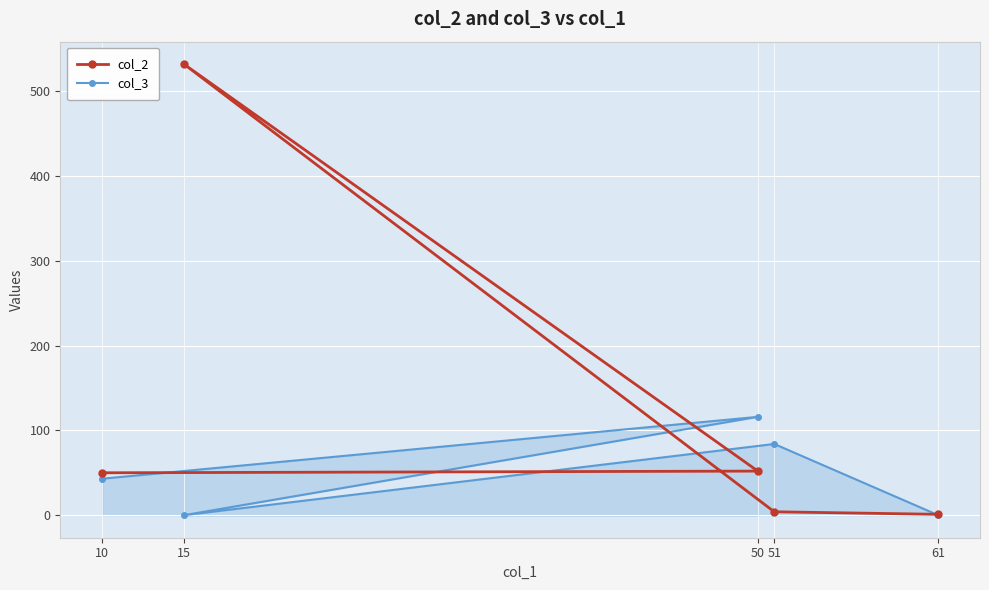

At how many categories does at least one series exceed 88?

2